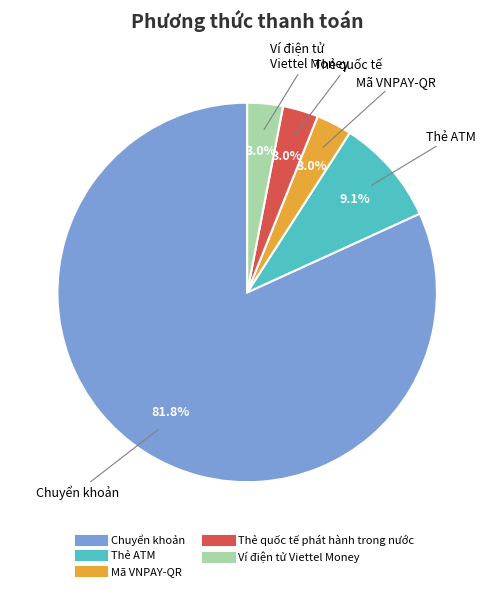

Count the number of slices in the pie.

5